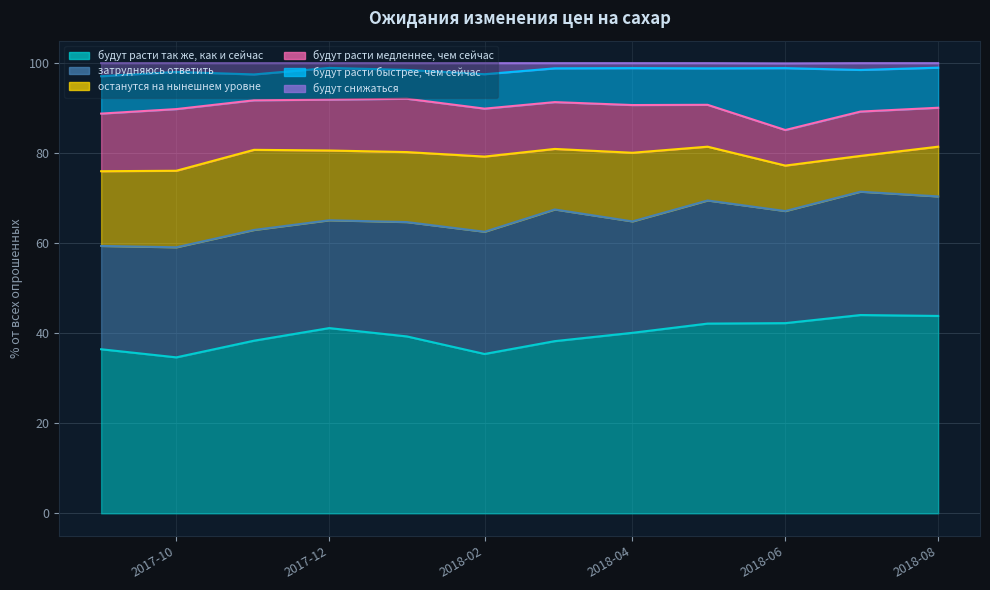

Does the chart have visible grid lines?

Yes